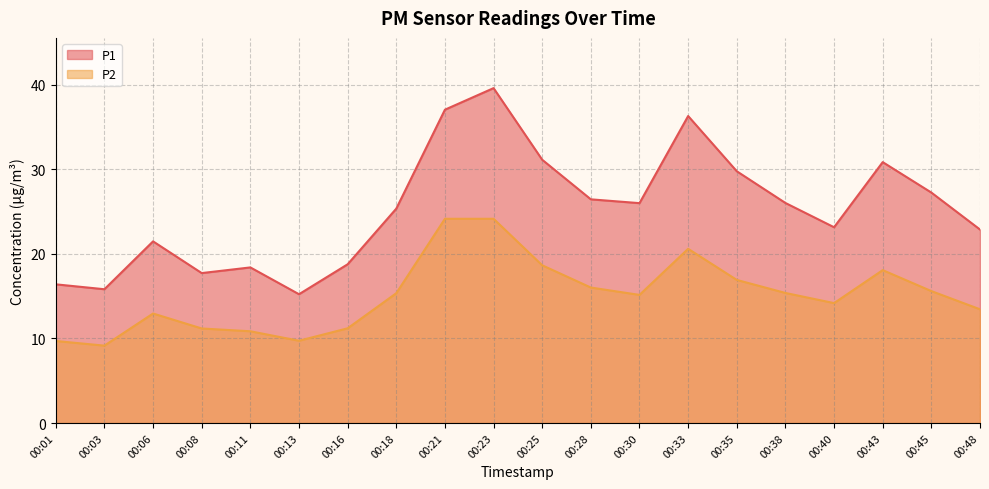

True or false: P2 has a value of 11.2 at 00:16.

True